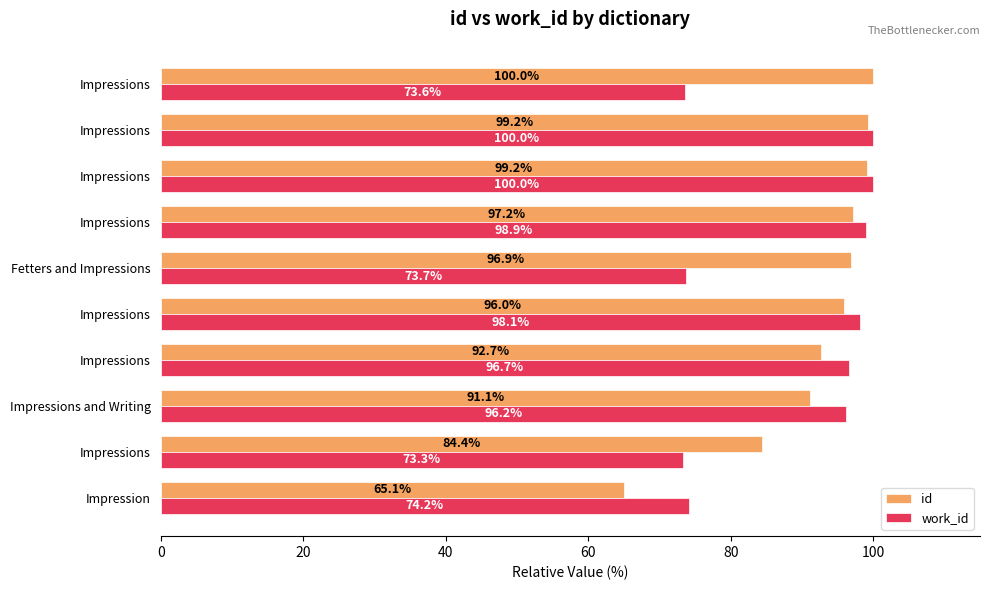

What are all the series names shown in the legend?

id, work_id